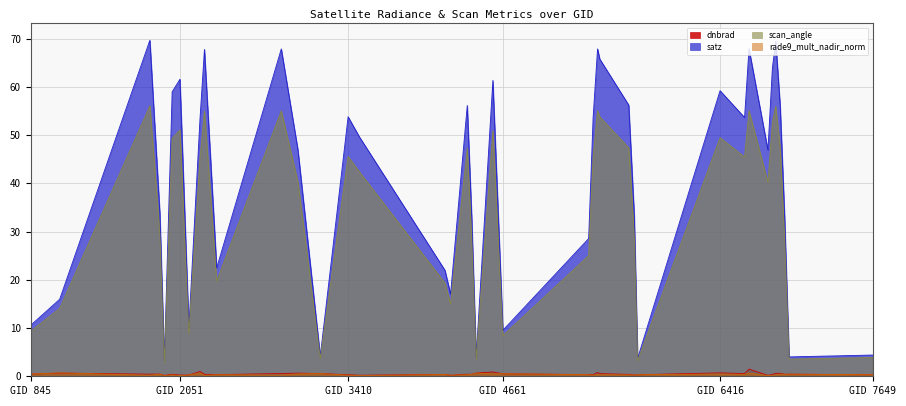

What is the maximum value for scan_angle?

56.1